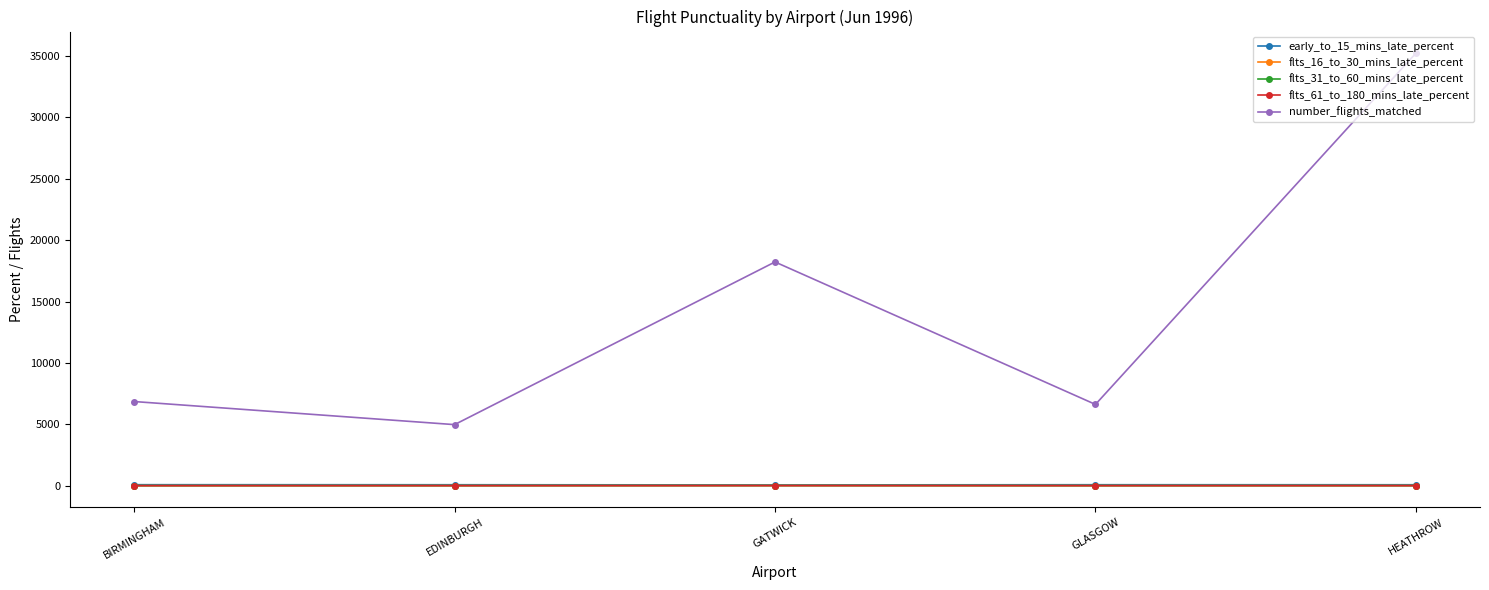

Which series has the largest total across all categories?

number_flights_matched